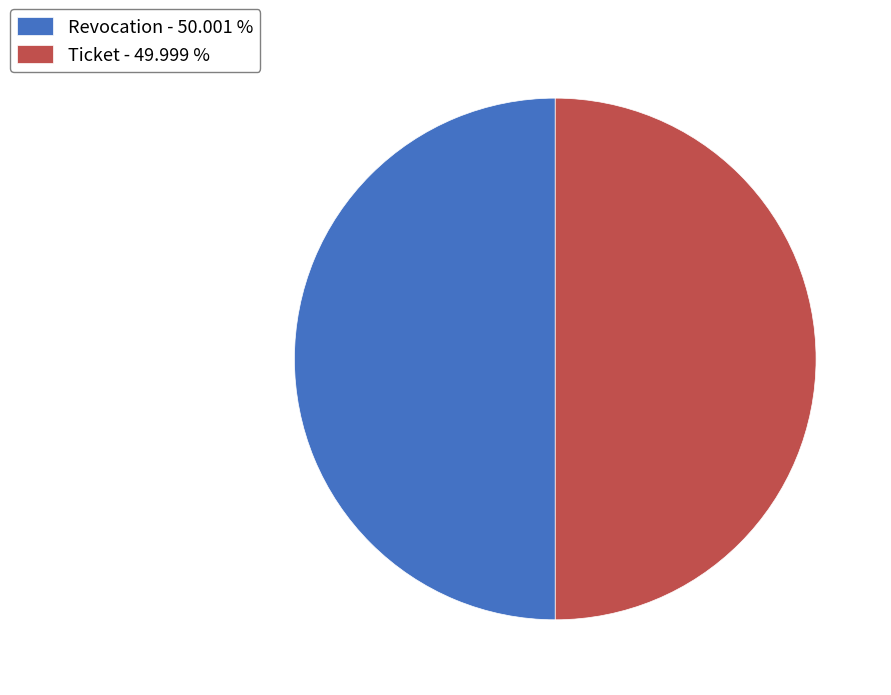

Combined, do Ticket - 49.999 % and Revocation - 50.001 % account for over 50%?

Yes